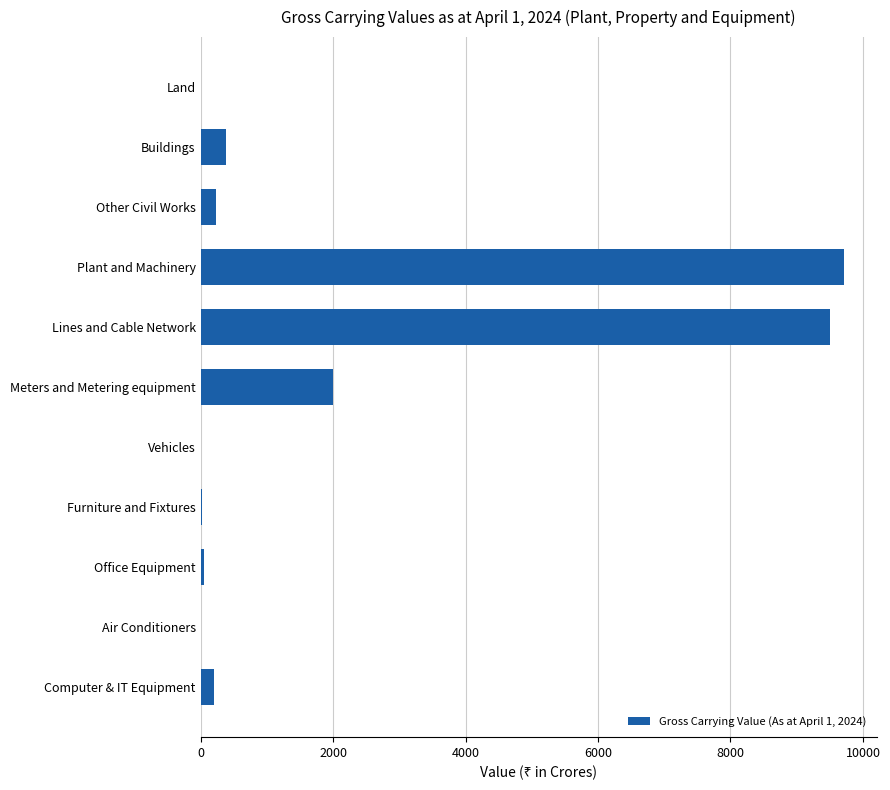

Between Buildings and Meters and Metering equipment, which is larger?

Meters and Metering equipment